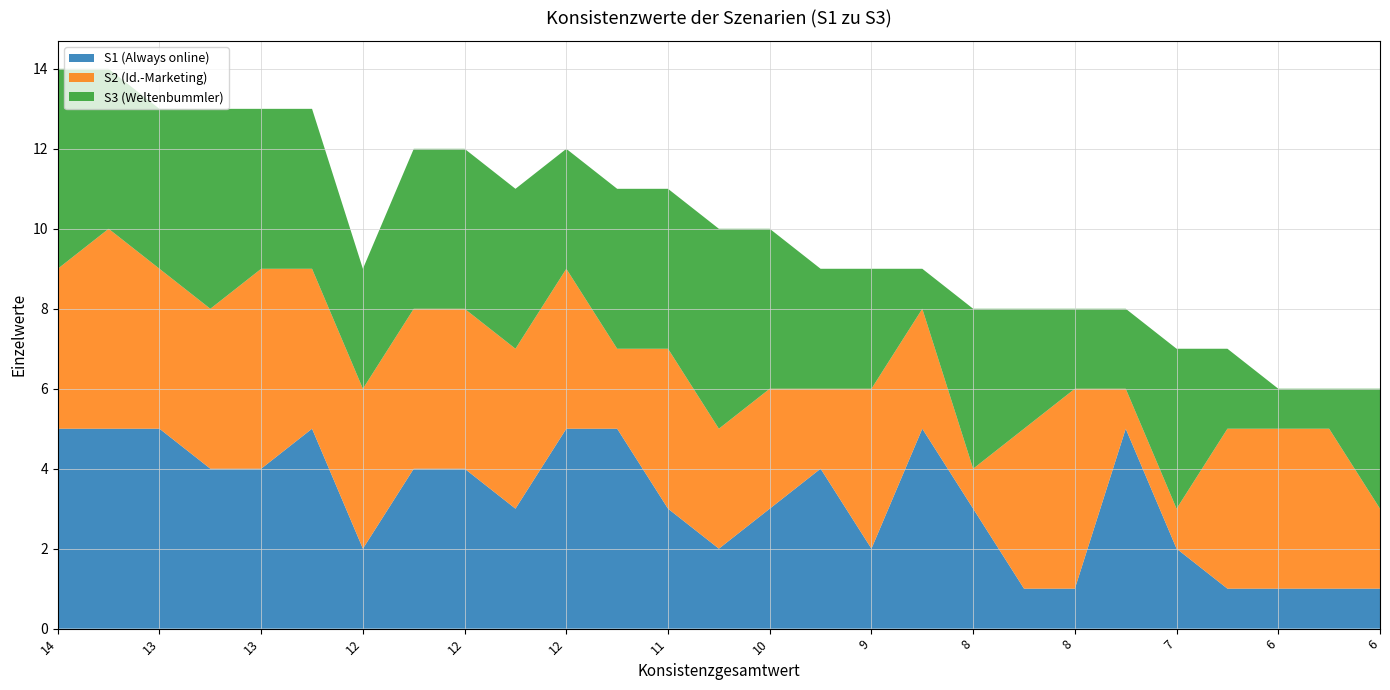

Reading left to right, transcribe all the data shown in this chart.

S1 (Always online): 5	5	5	4	4	5	2	4	4	3	5	5	3	2	3	4	2	5	3	1	1	5	2	1	1	1	1
S2 (Id.-Marketing): 4	5	4	4	5	4	4	4	4	4	4	2	4	3	3	2	4	3	1	4	5	1	1	4	4	4	2
S3 (Weltenbummler): 5	4	4	5	4	4	3	4	4	4	3	4	4	5	4	3	3	1	4	3	2	2	4	2	1	1	3